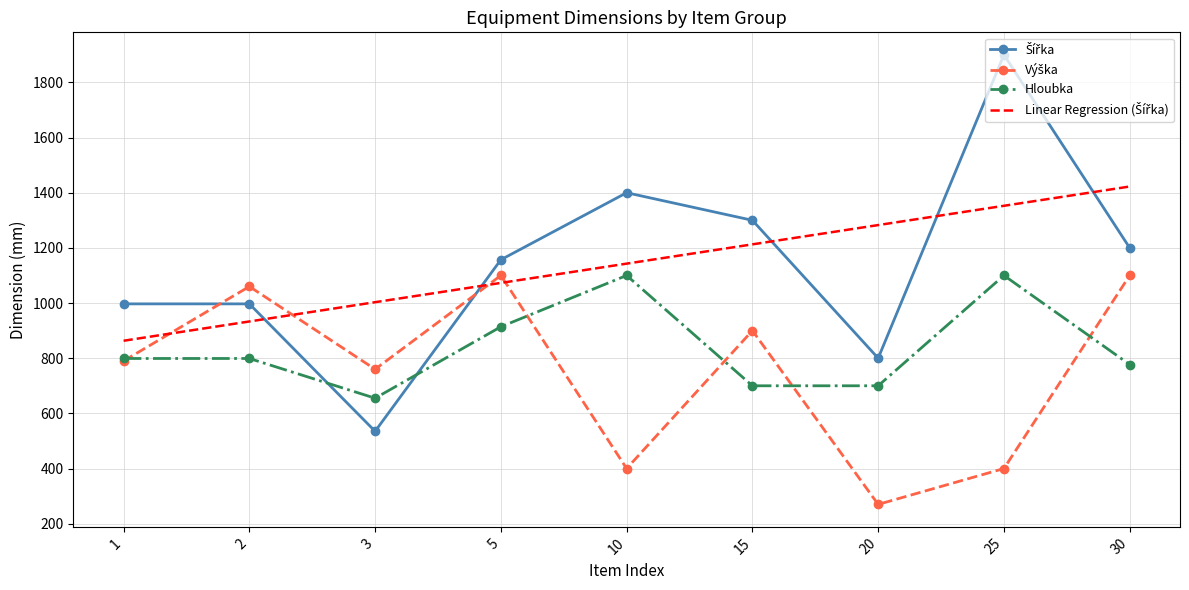

Is it true that Hloubka equals 655.0 at 3?

True